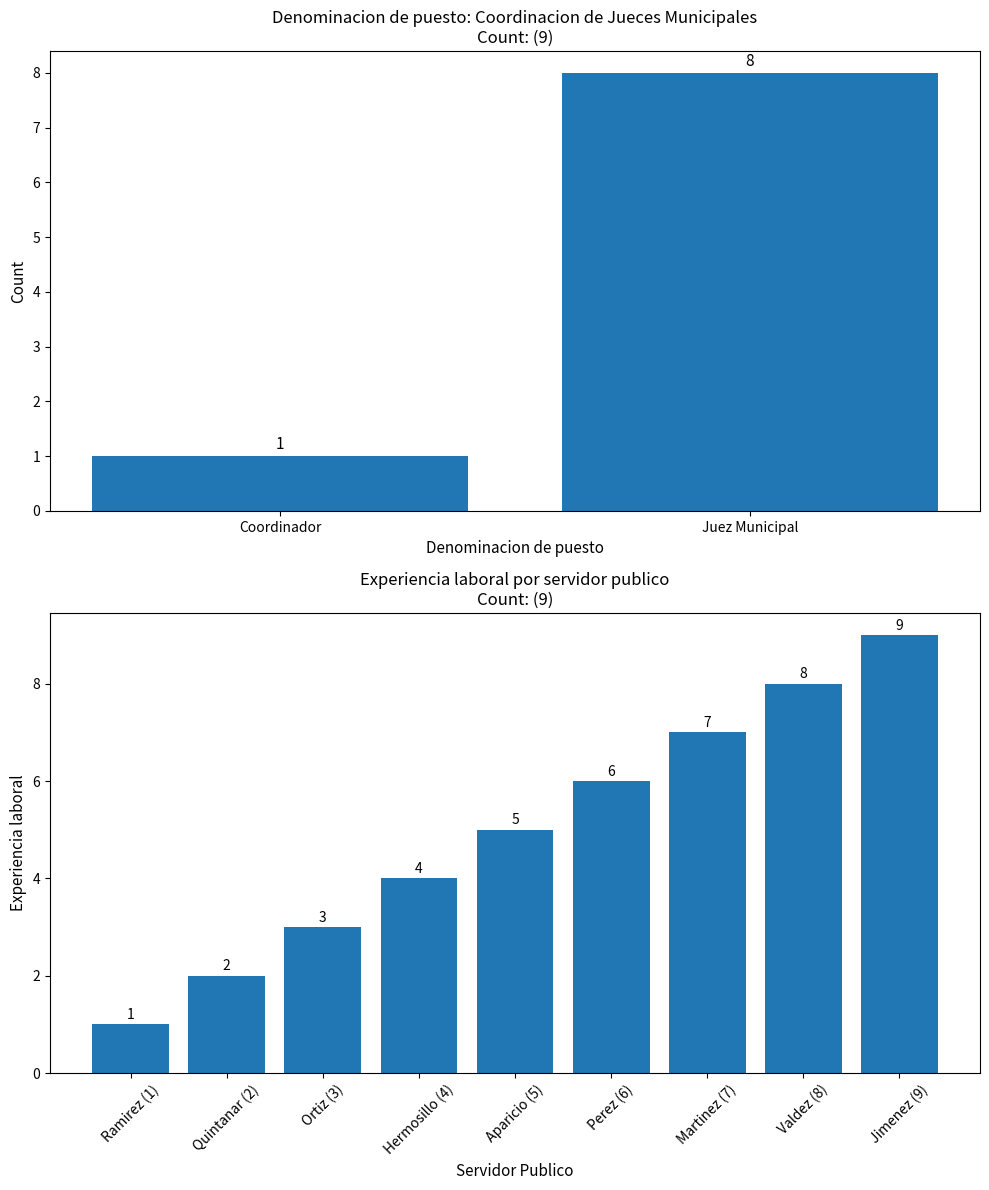

Reading right to left, transcribe all the data shown in this chart.

9	8	7	6	5	4	3	2	1